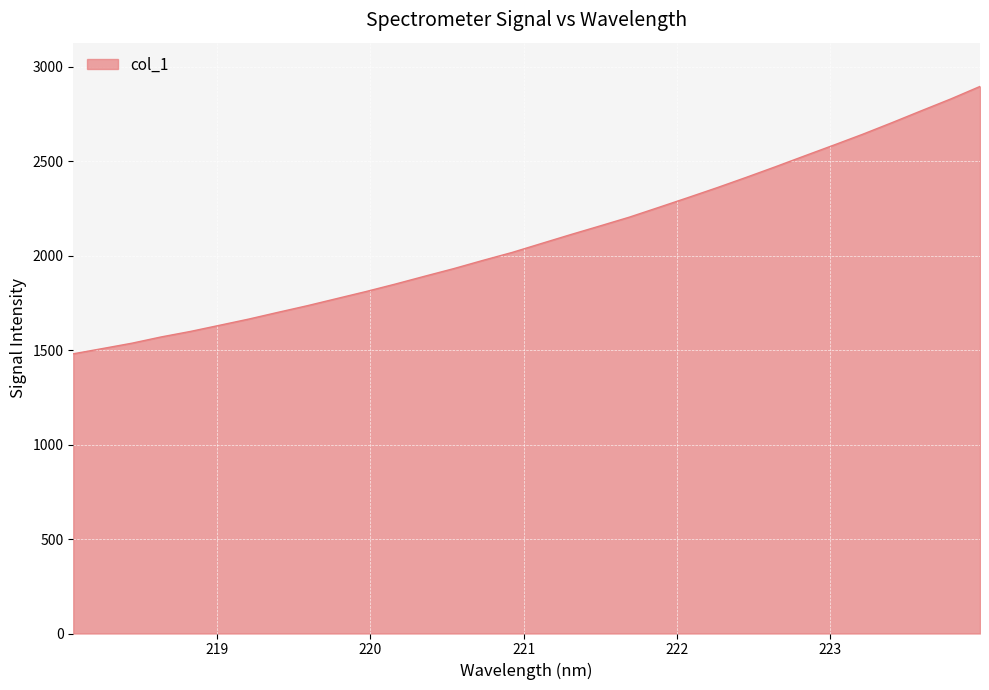

What is the smallest value displayed?

1480.1